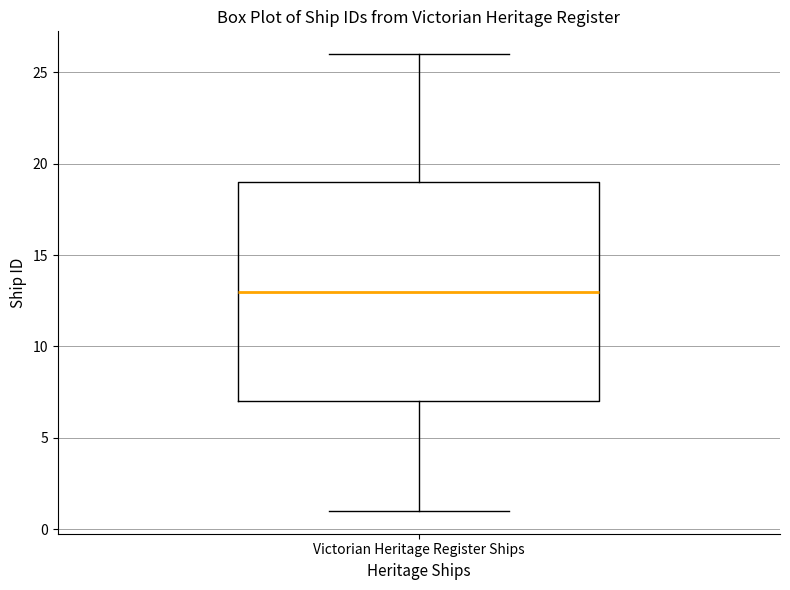

Read this box plot against the y-axis: the position of the median line, the range covered by the box, and the ends of both whiskers. The values are not printed on the chart, so give them approximately, as read against the axis.

median 13, box 7 to 19, whiskers 1 to 26